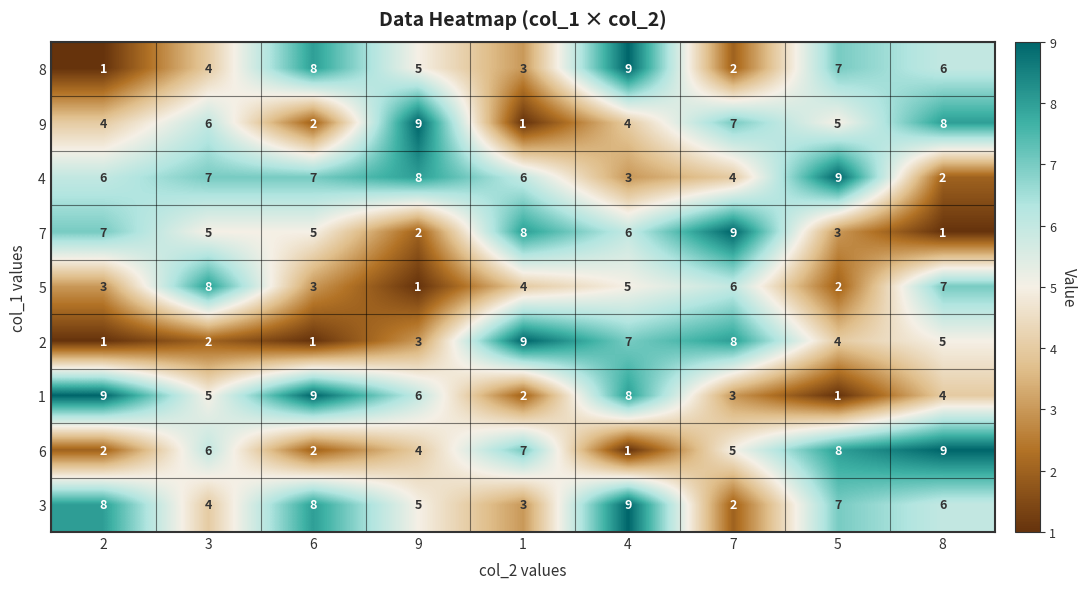

At which label does 9 first exceed 5?

3